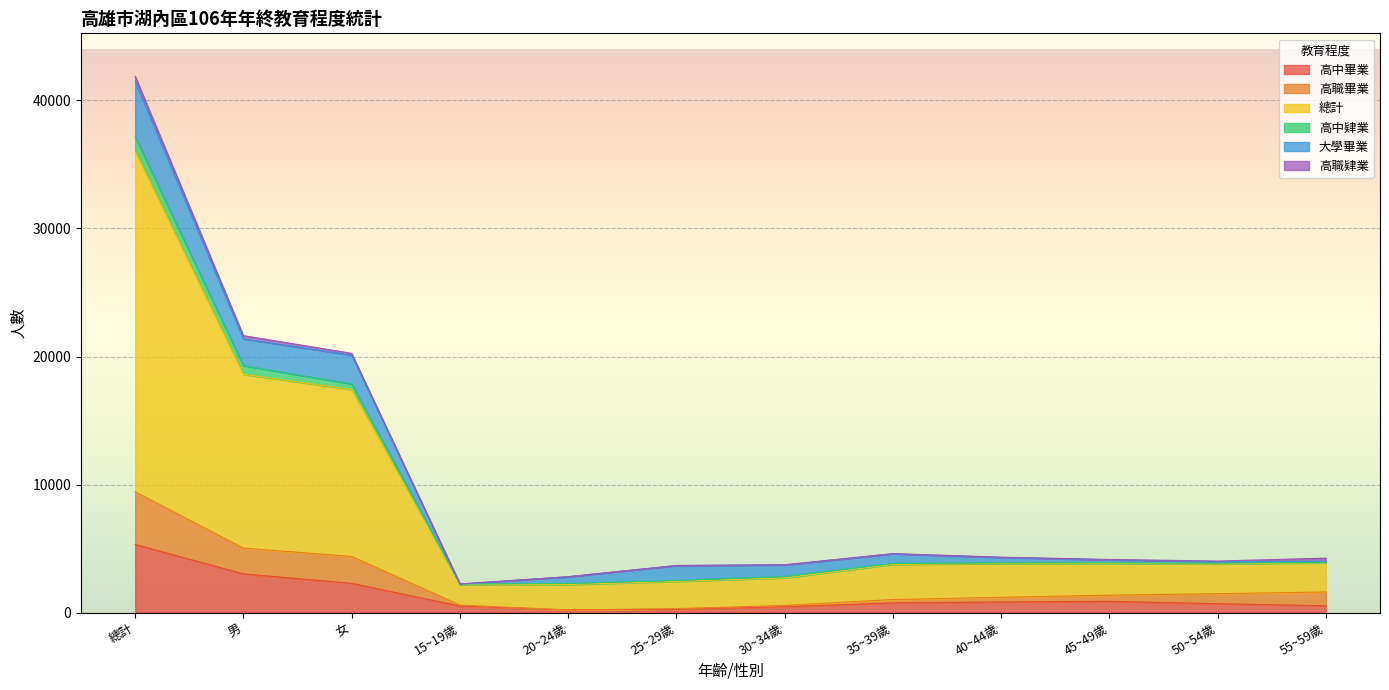

True or false: 高中肄業 and 高職畢業 cross at least once.

False